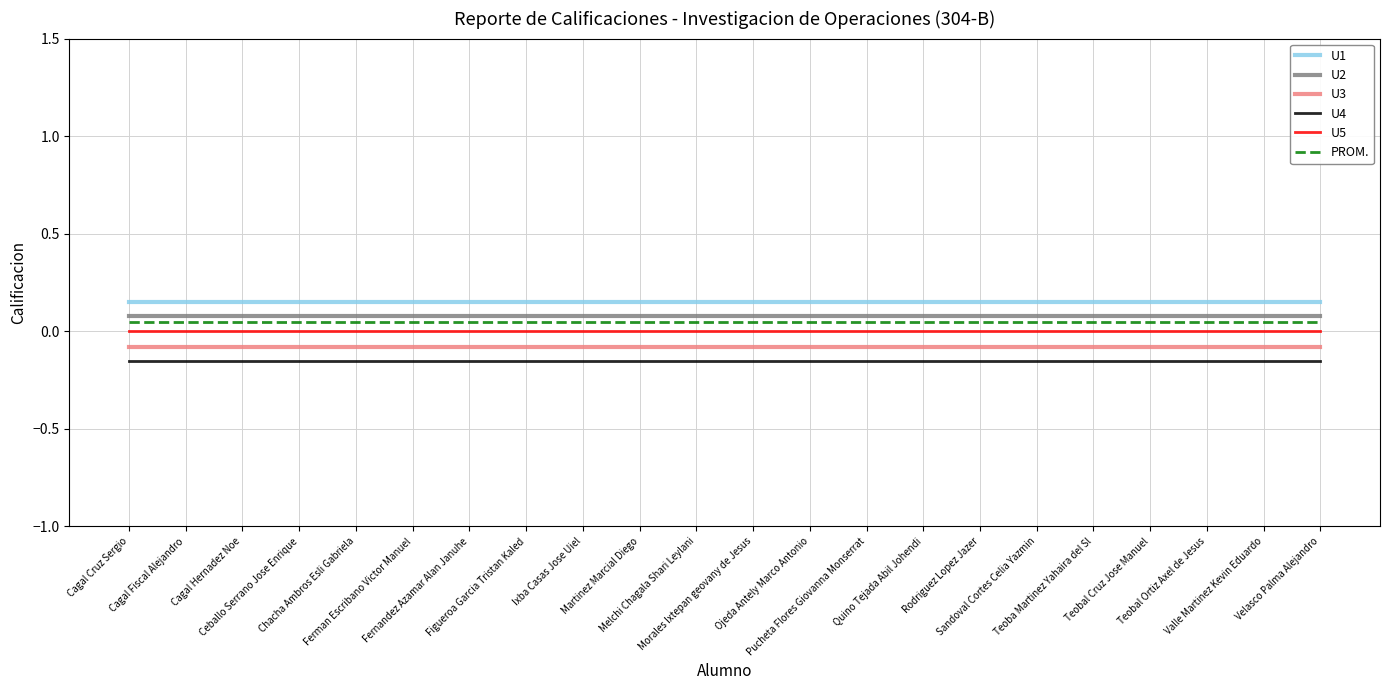

Does the chart have visible grid lines?

Yes